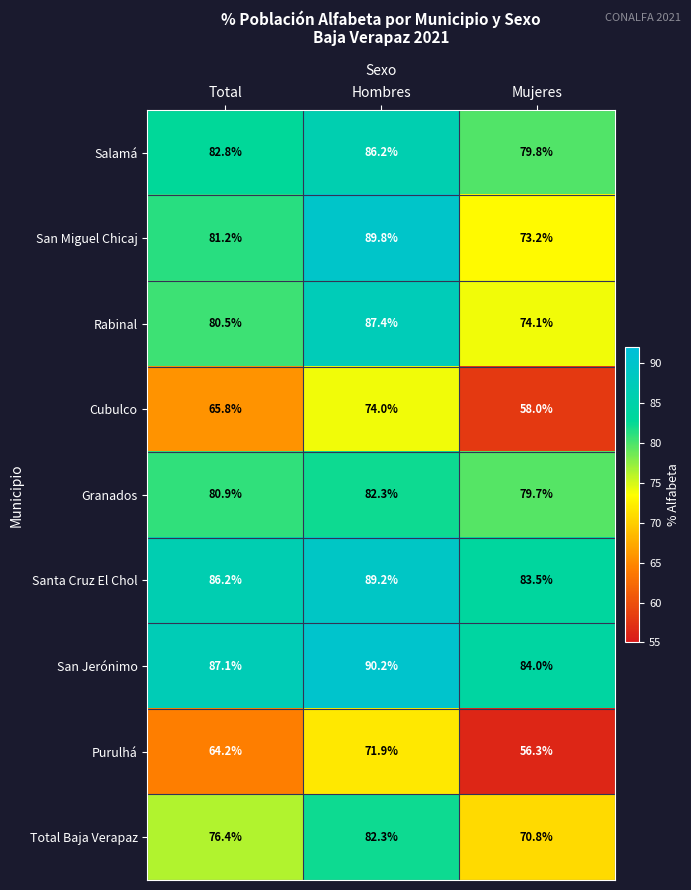

Between Hombres and Mujeres, which series saw the biggest shift?

San Miguel Chicaj